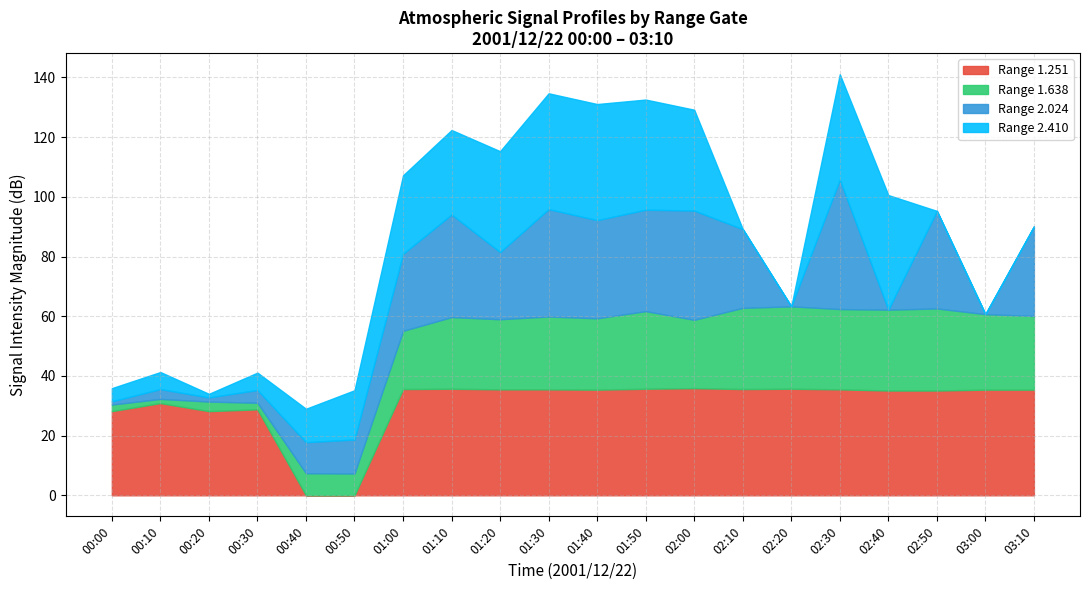

What is the total value across all series at 03:10?

90.1